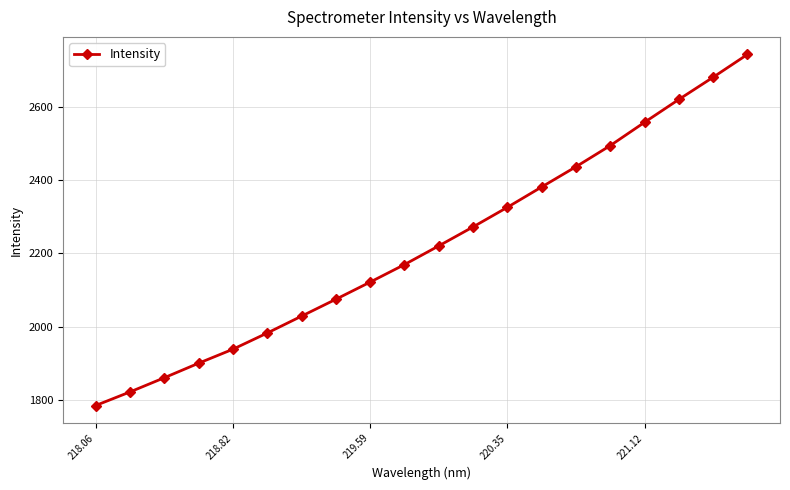

What is the difference between the maximum and second lowest values?

922.9